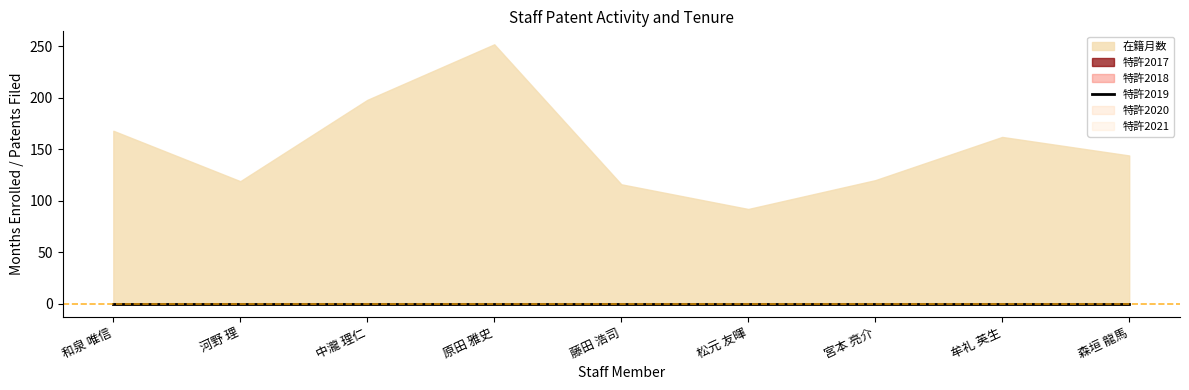

At 和泉 唯信, list the series in order from largest to smallest.

在籍月数, 特許2017, 特許2018, 特許2019, 特許2020, 特許2021